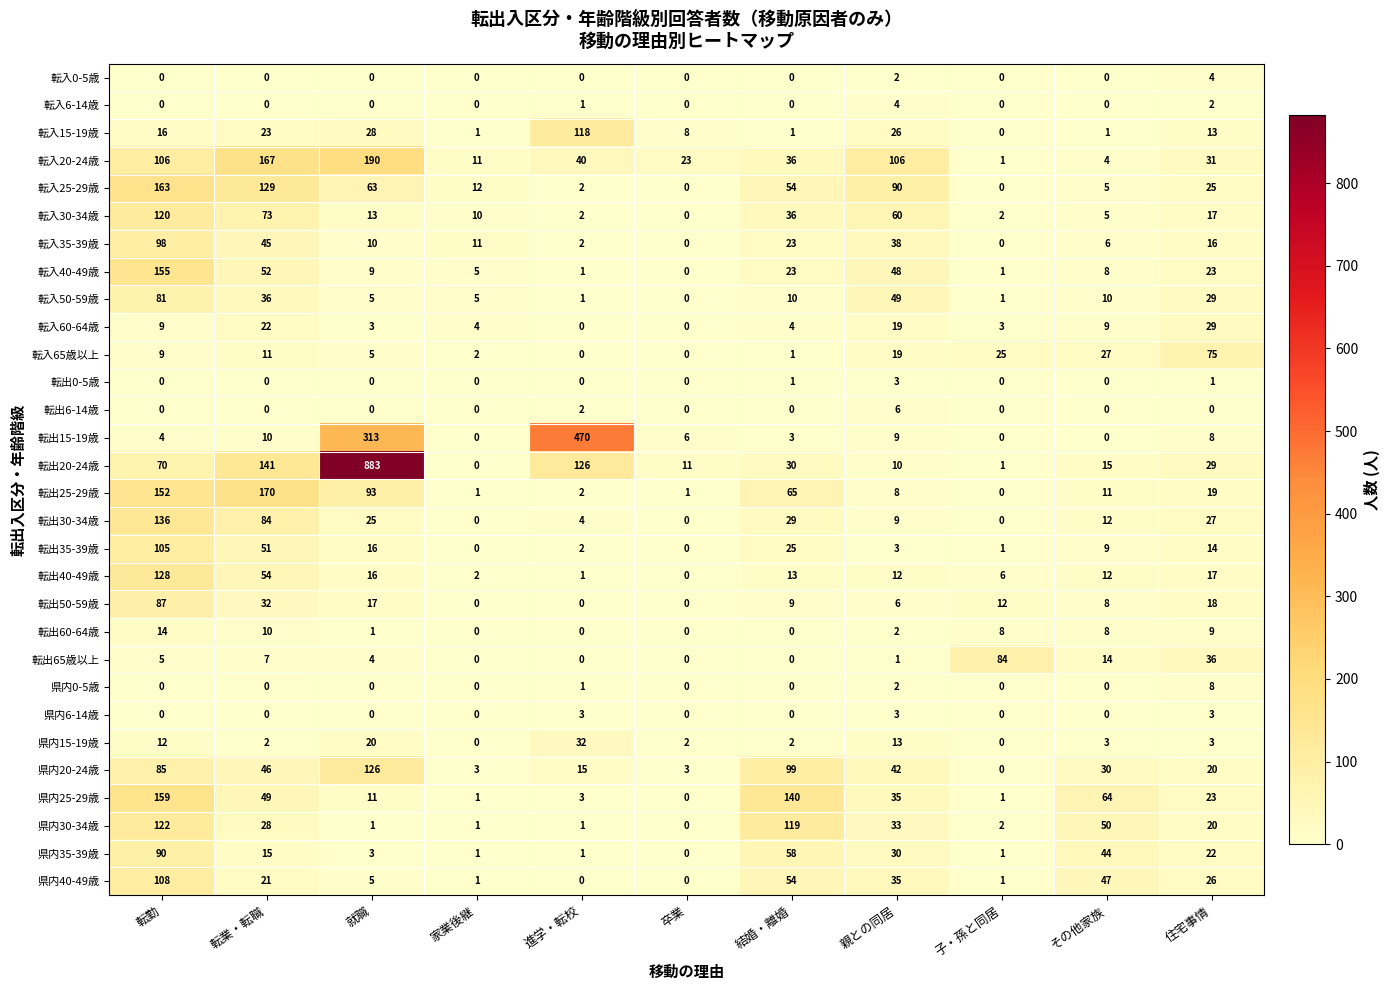

How many distinct data groups are displayed?

30